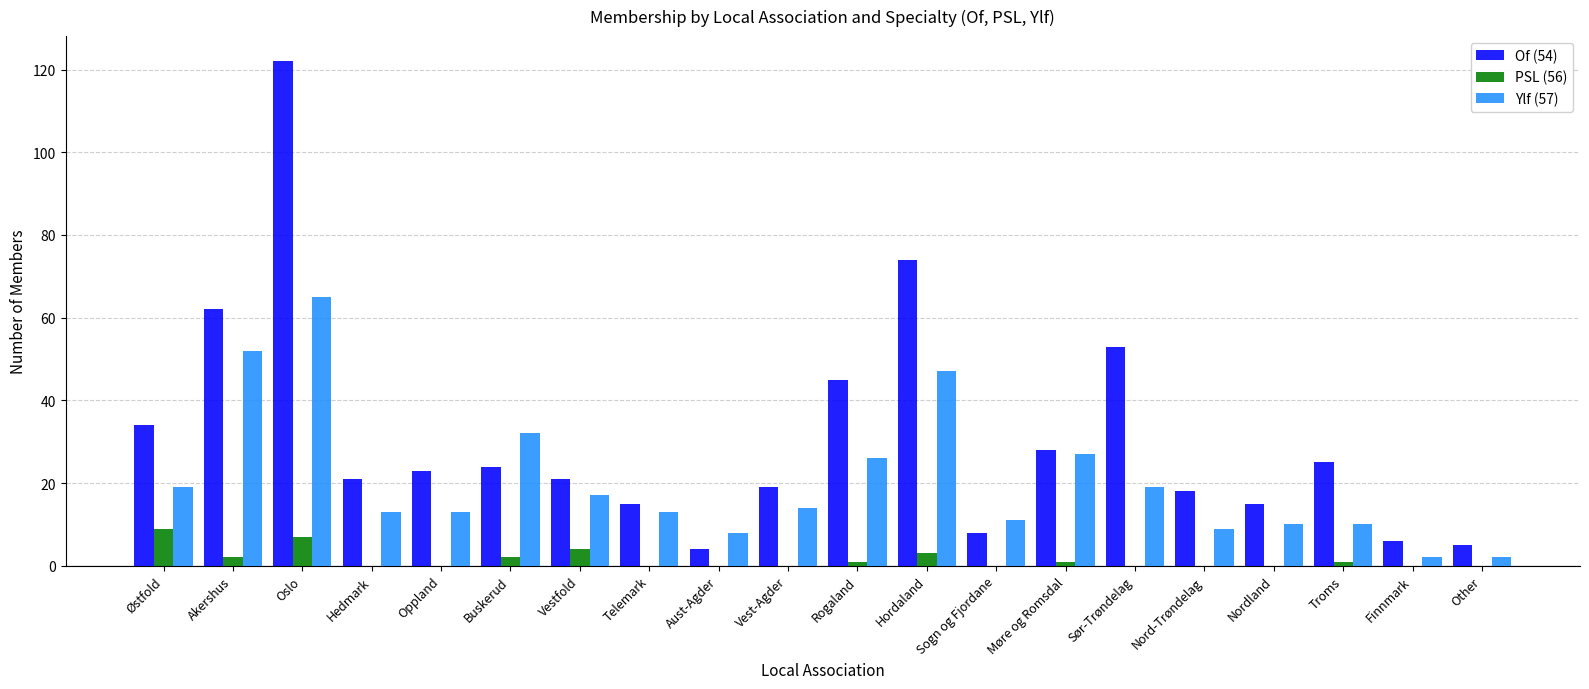

Are the bars horizontal?

No